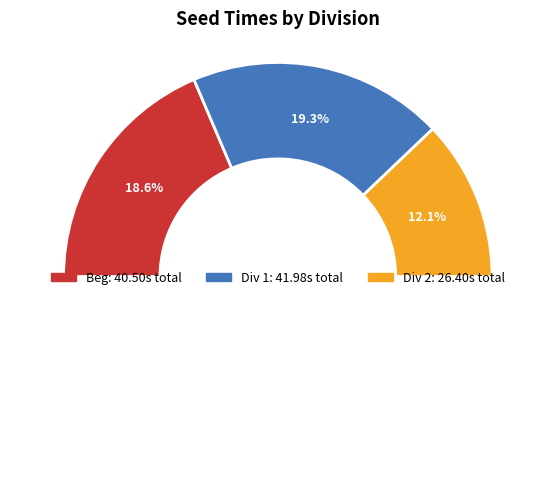

How many segments does this pie chart have?

4